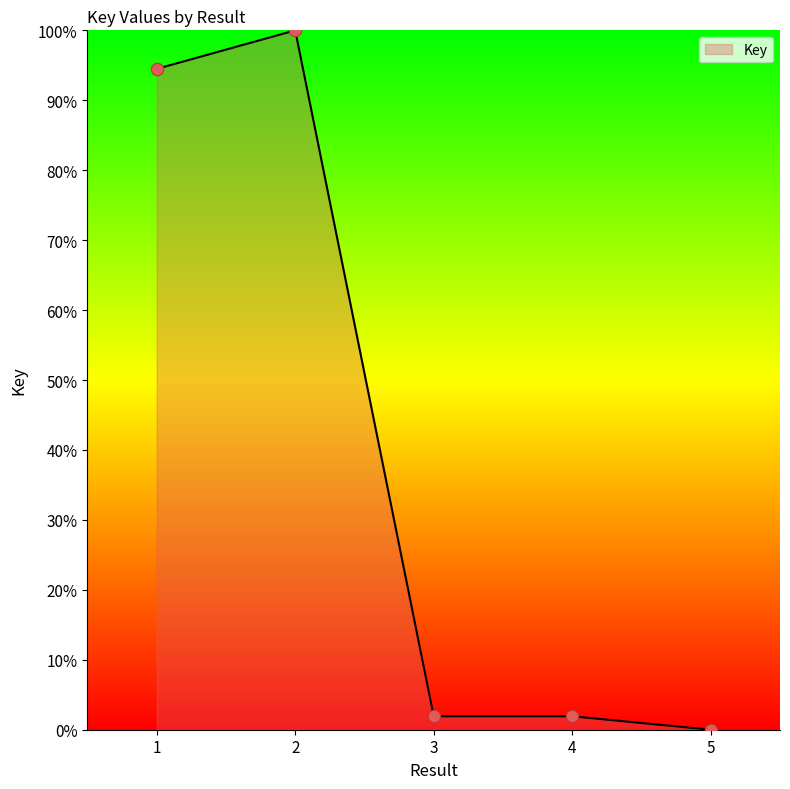

What is the ratio of the value at 4 to the value at 3?

1.0